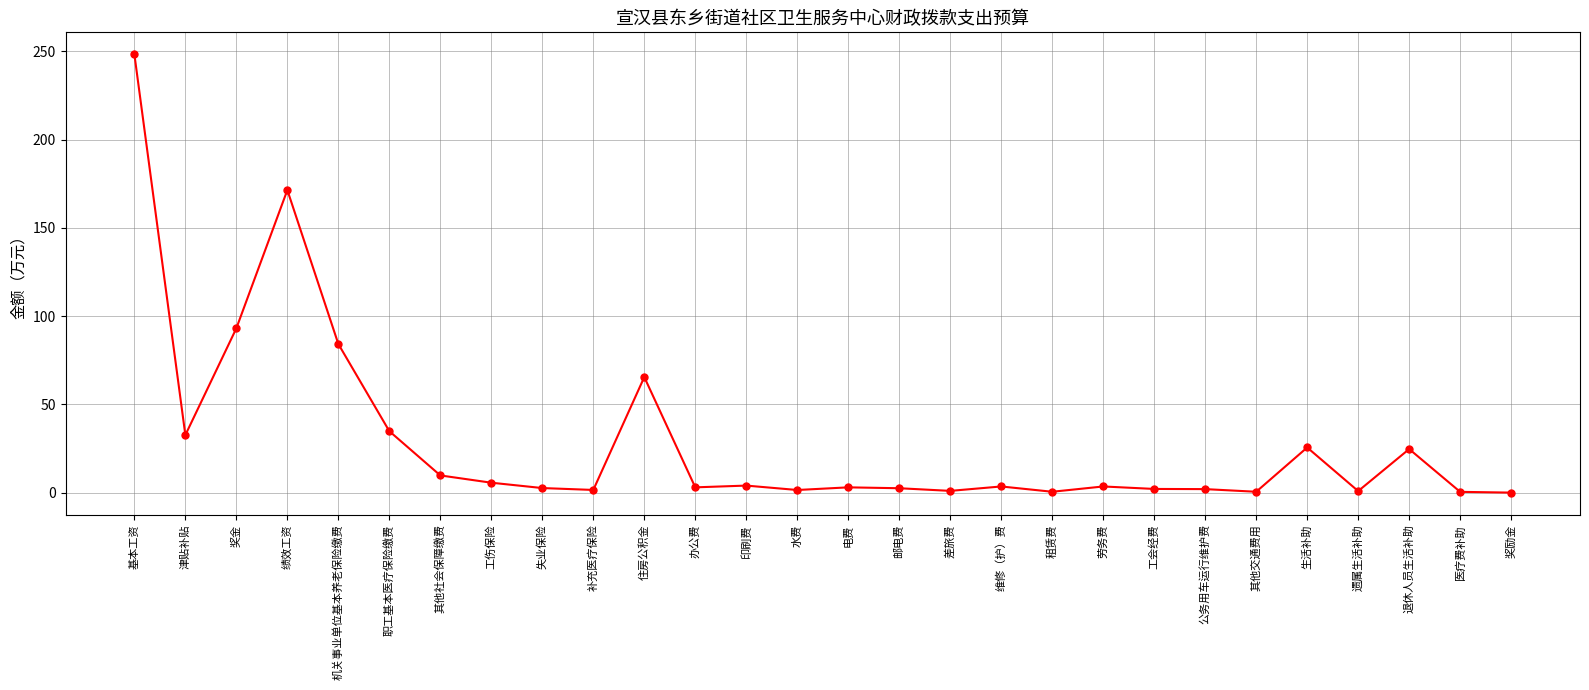

What is the ratio of the value at 职工基本医疗保险缴费 to the value at 失业保险?

13.4